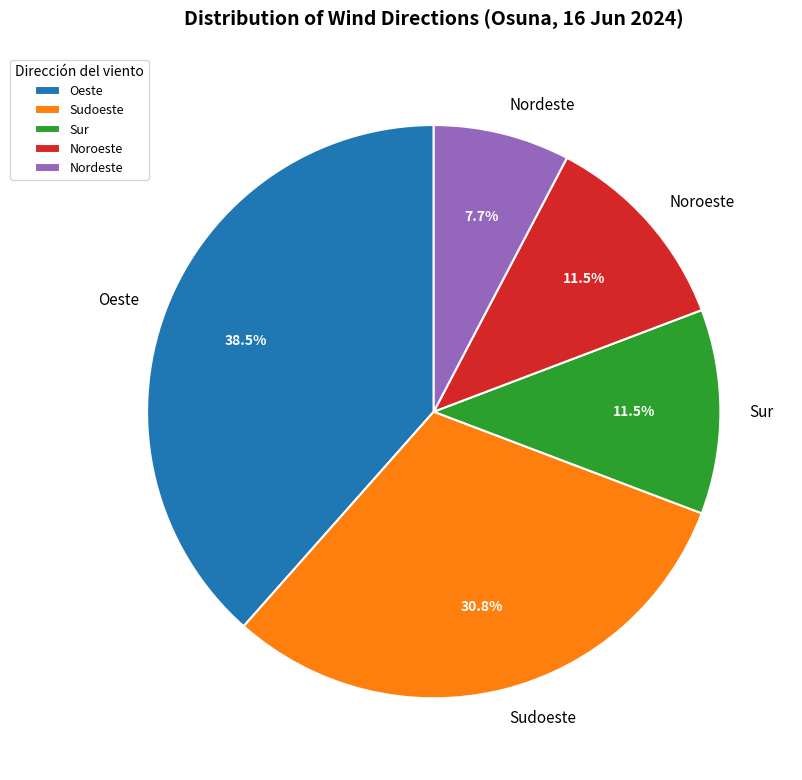

Combined, do Nordeste and Oeste account for over 50%?

No